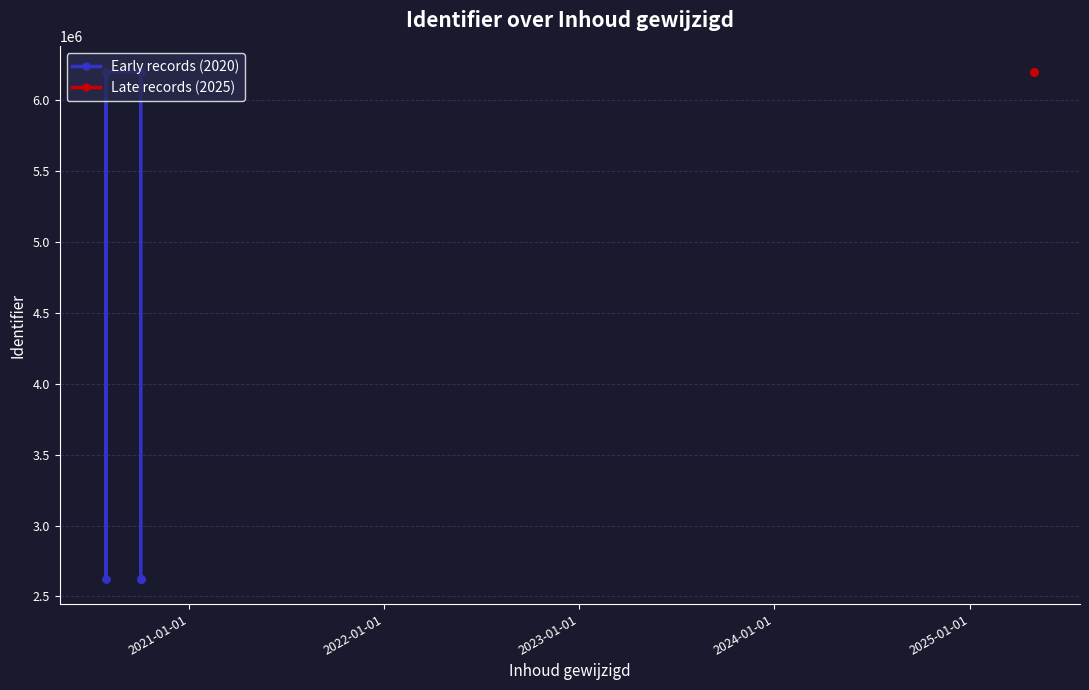

Where is the first local minimum?

2020-07-29